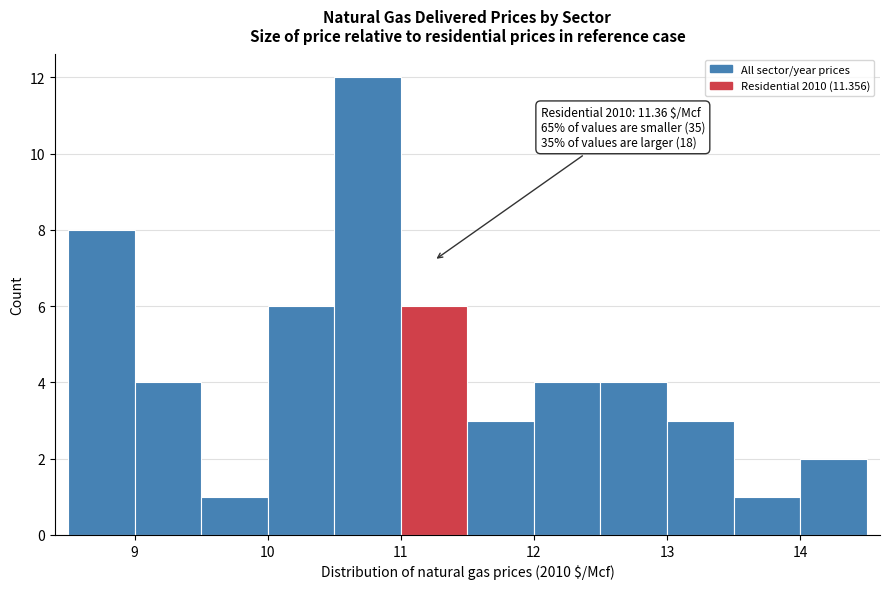

Over which range of the x-axis is the bar tallest?

10.5 to 11.0